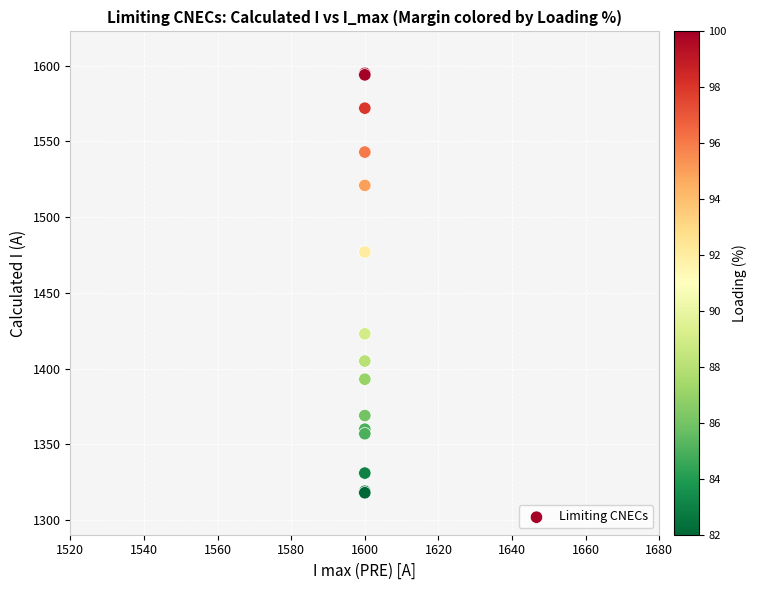

What Y value in the scatter plot is closest to 1456?

1477